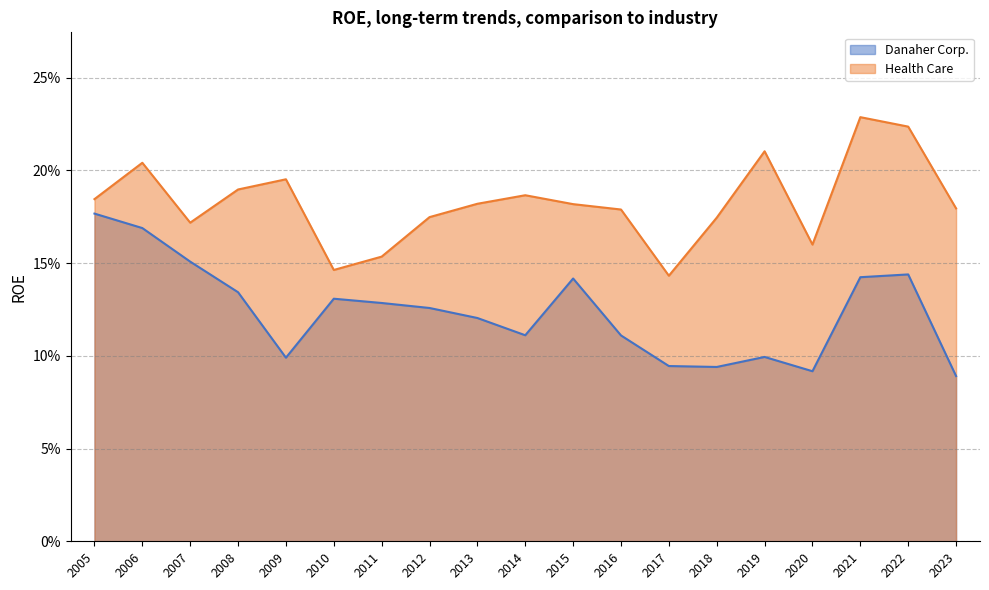

Does the chart display data point markers on the line(s)?

No